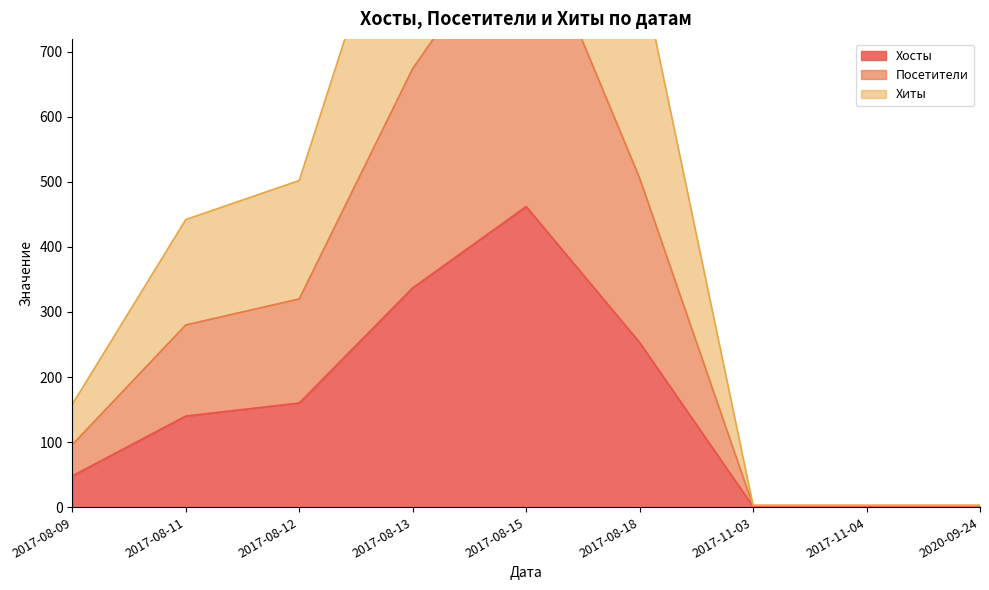

How many interior local peaks does the Хиты series have?

1